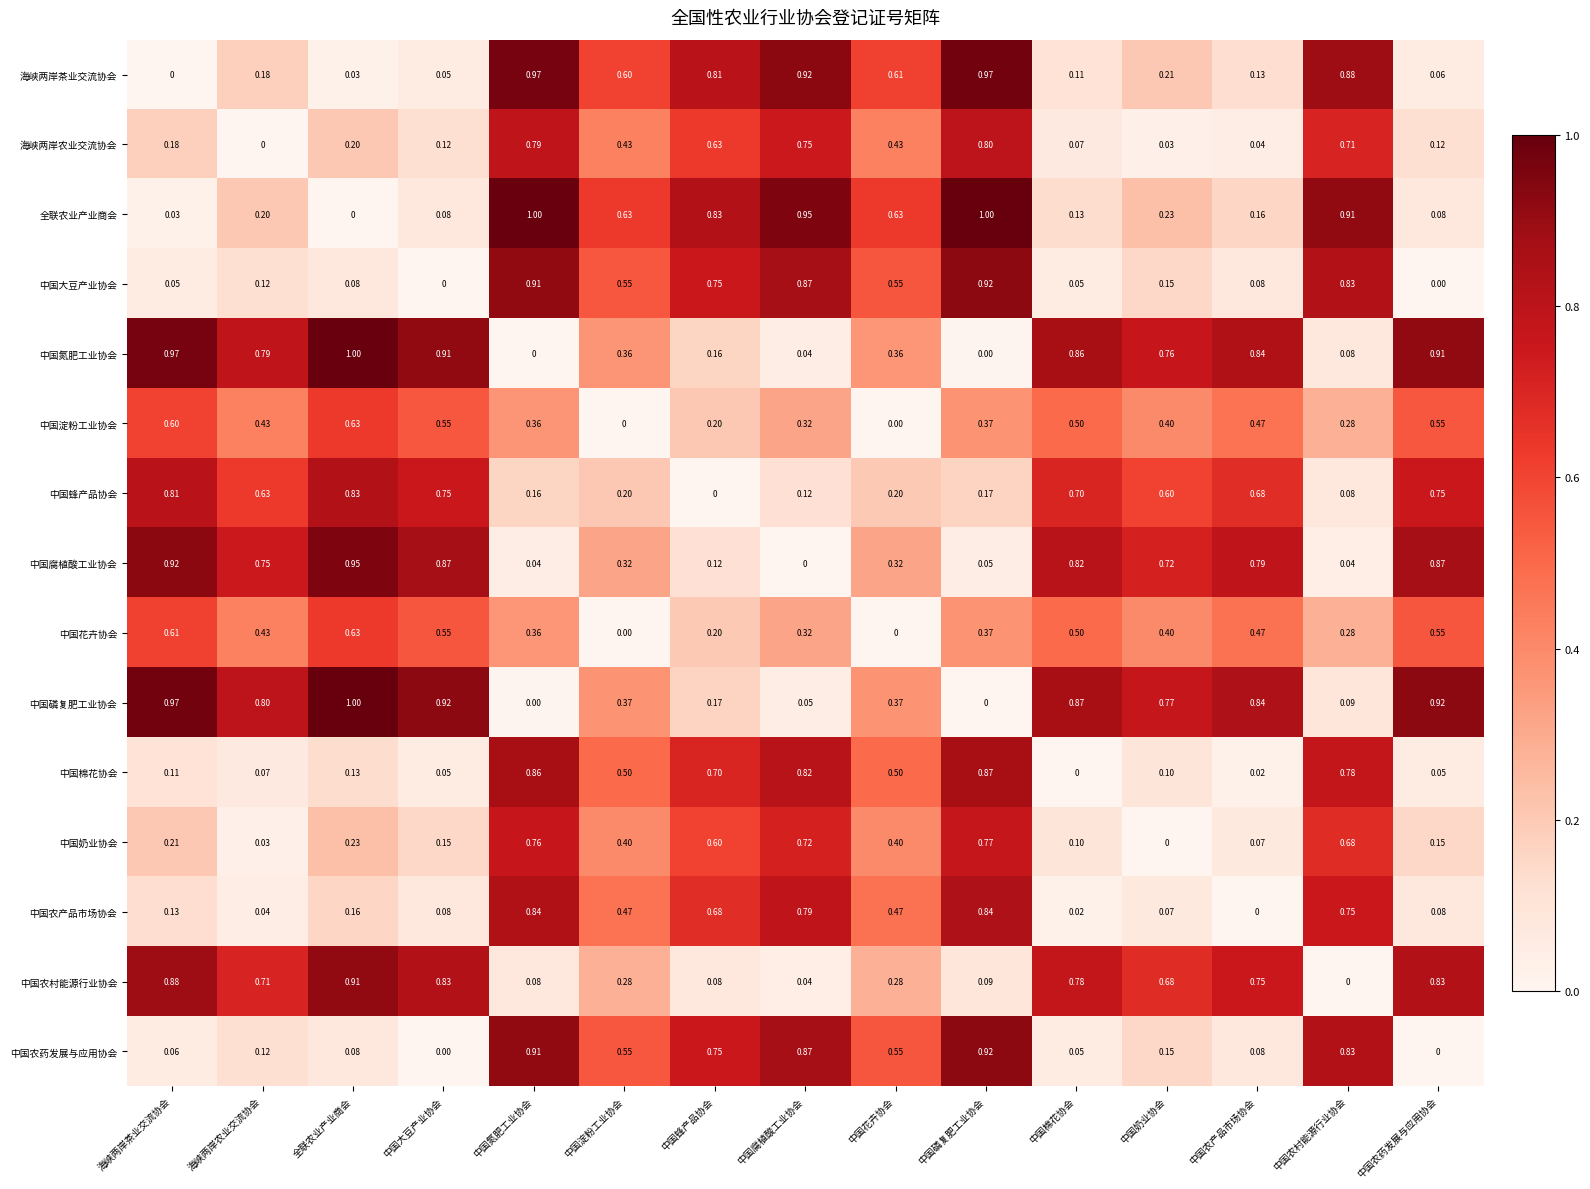

Is the value of 中国花卉协会 at 中国大豆产业协会 greater than the value of 中国蜂产品协会 at 中国农产品市场协会?

No